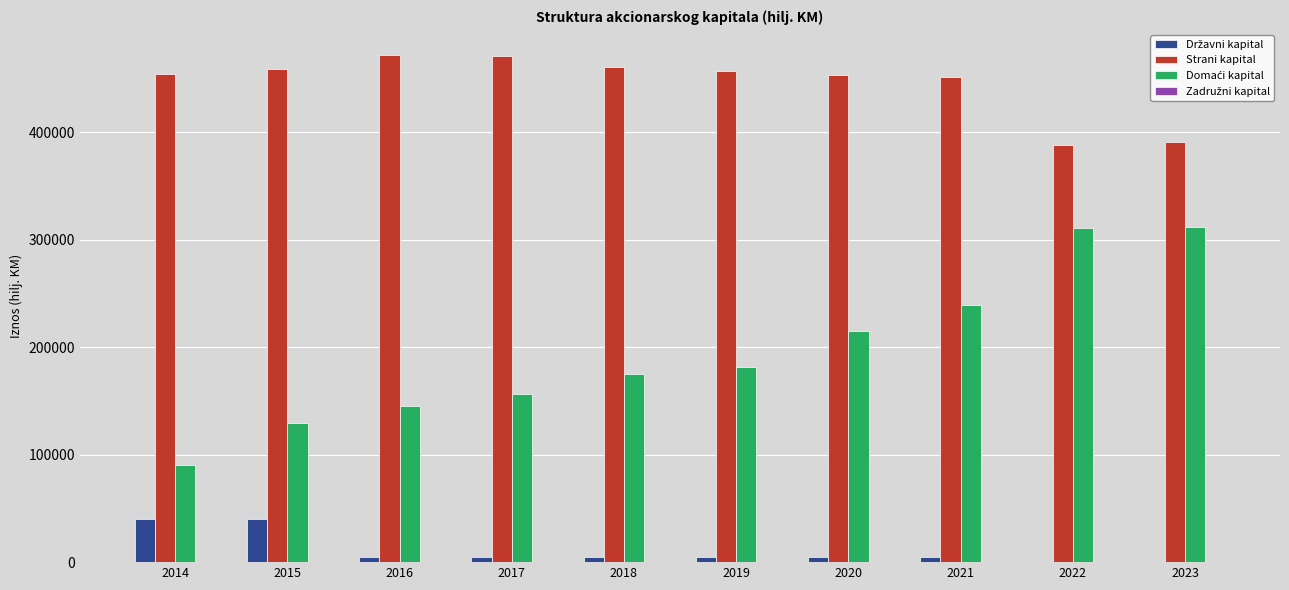

How many distinct data groups are displayed?

4